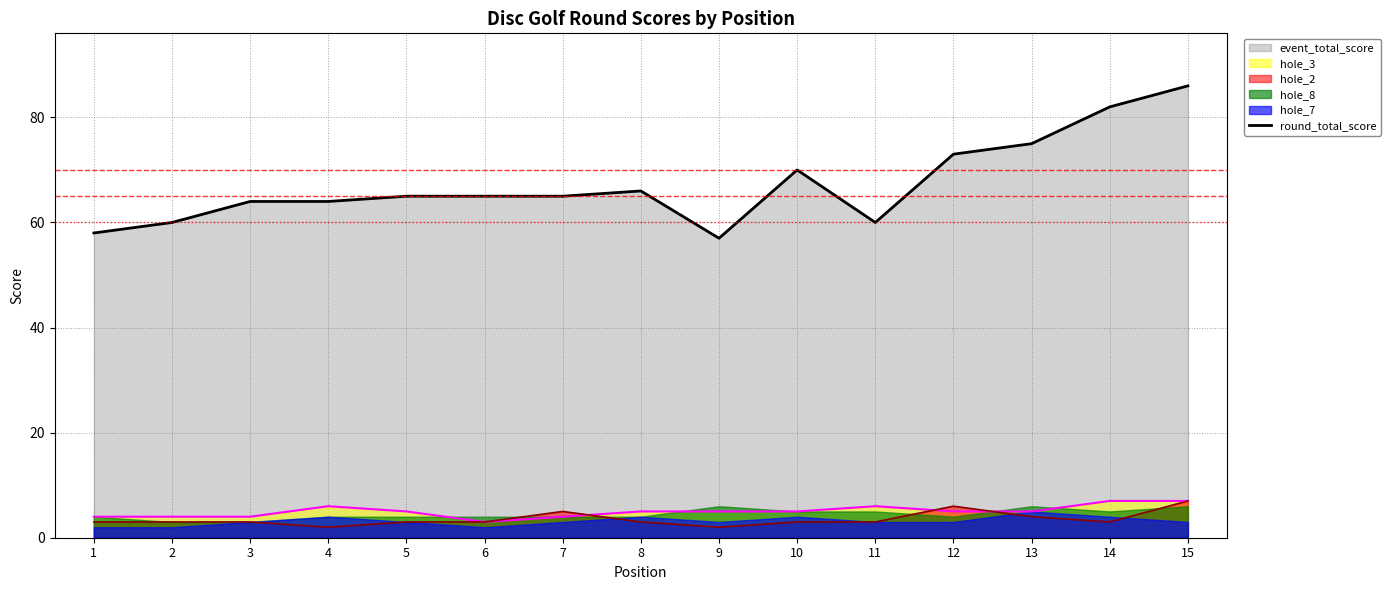

What is the approximate value at 11?

60